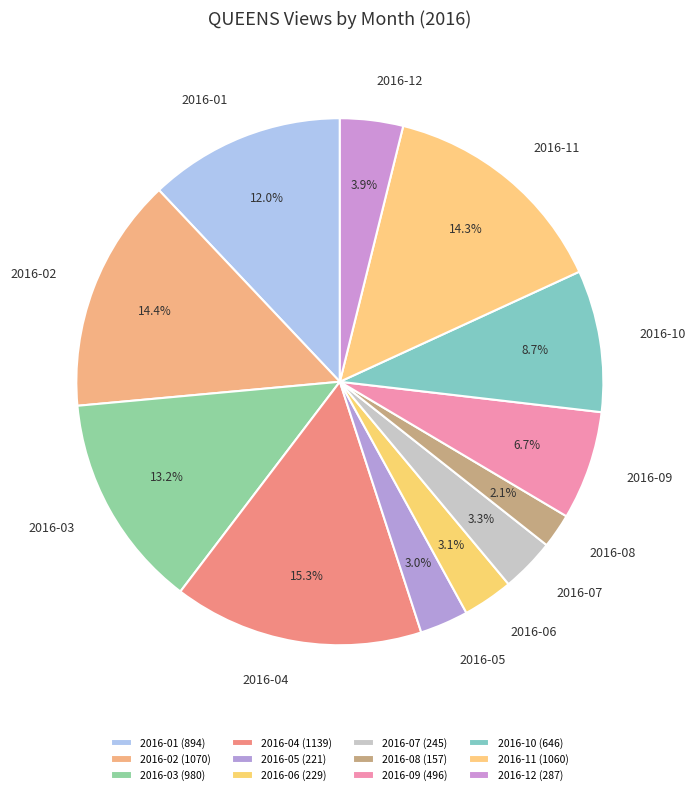

Is there any slice that represents more than half of the pie?

No